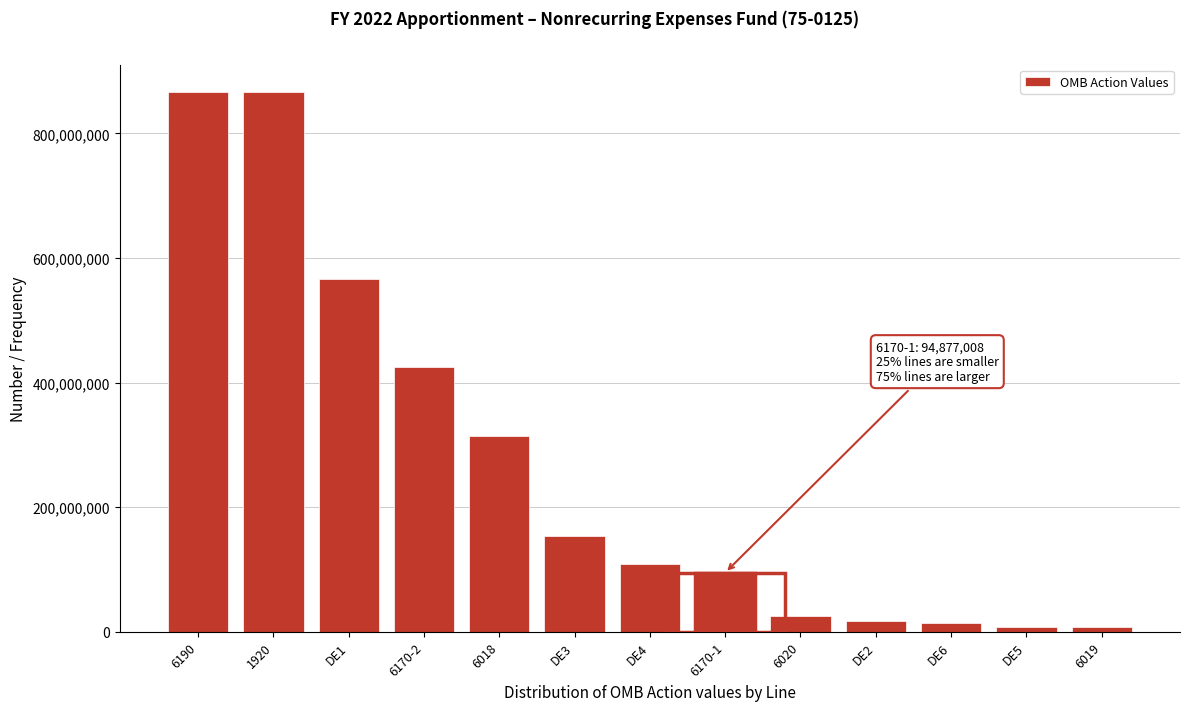

What is the ratio of the value at 6020 to the value at 6170-1?

0.3